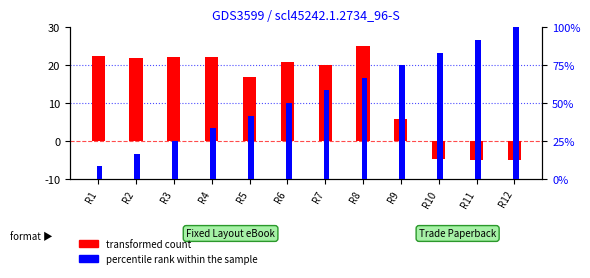

What is the total value across all series at R6?

35.9